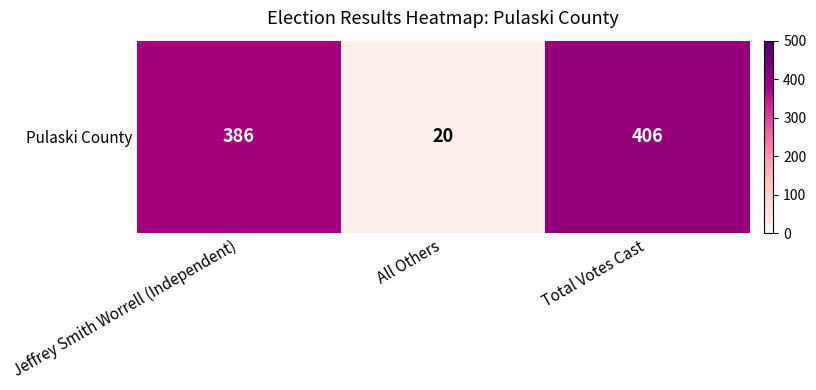

Where does the data first go above 386?

Total Votes Cast